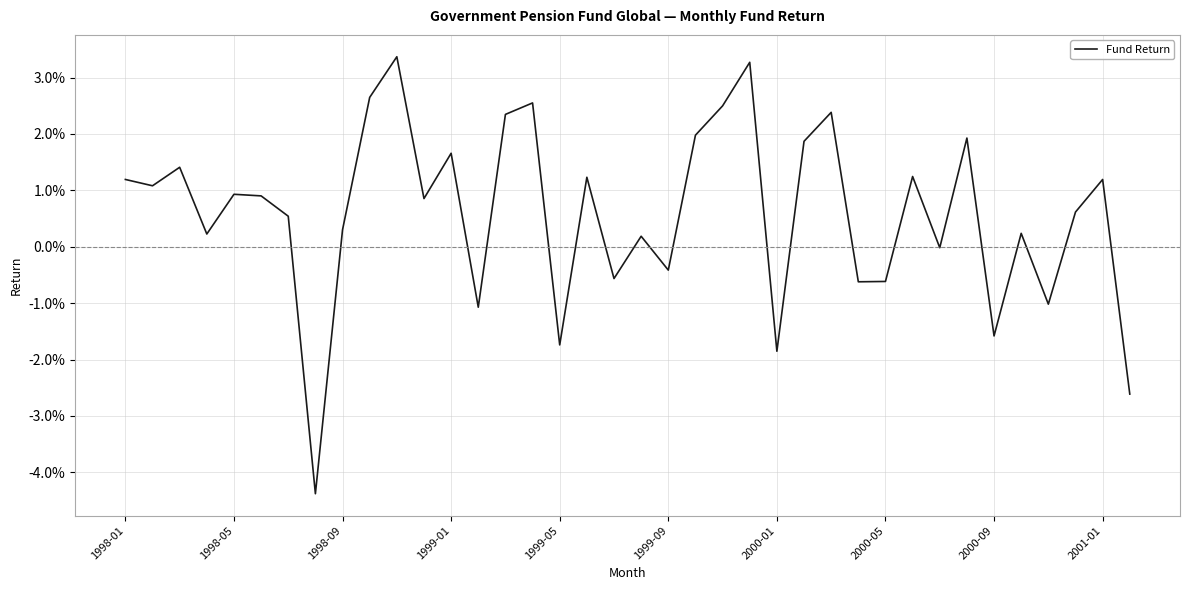

Does the chart display data point markers on the line(s)?

No